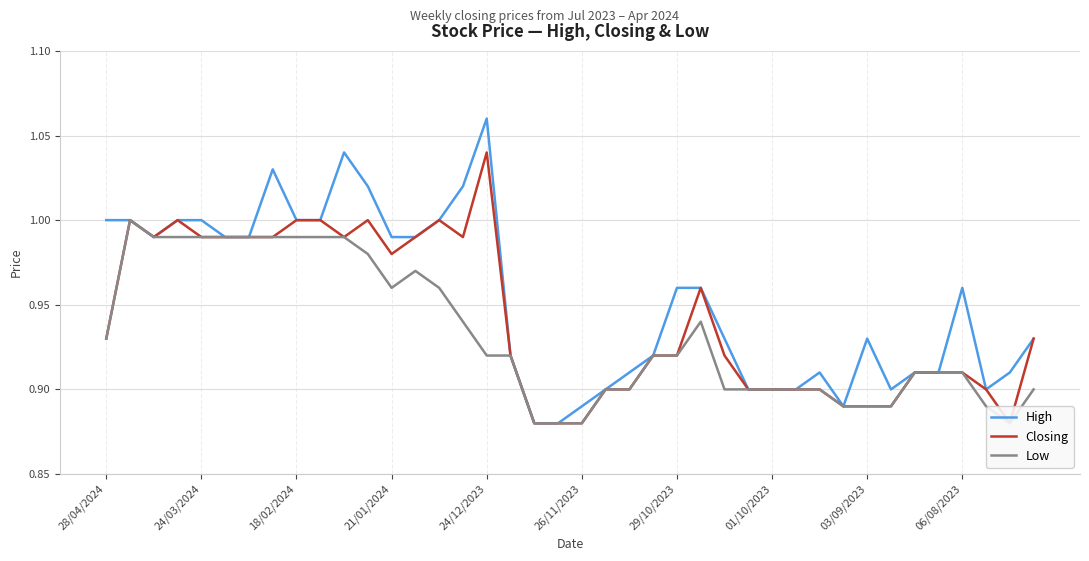

How many interior local peaks does the Low series have?

3